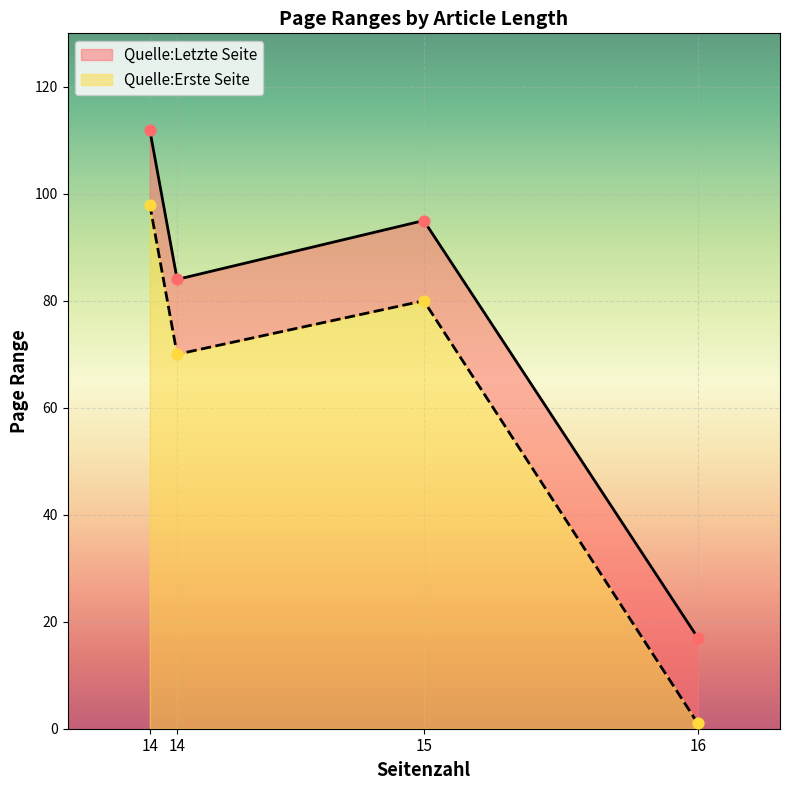

Which series reaches the minimum Y coordinate?

Quelle:Erste Seite